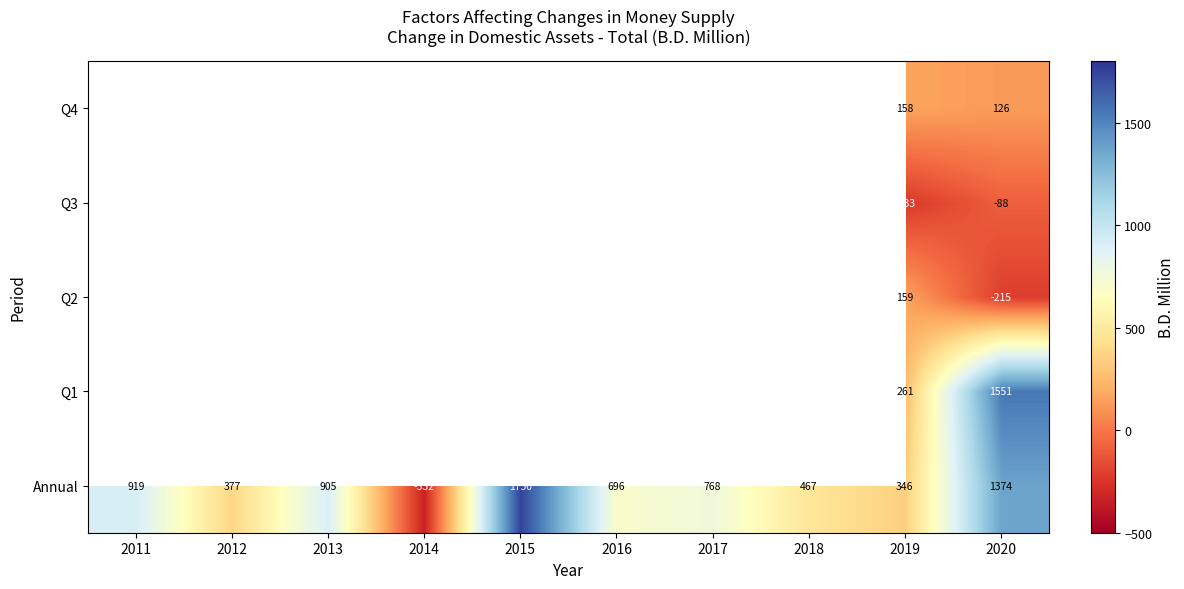

True or false: Q1 has a value of 2534.4 at 2020.

False